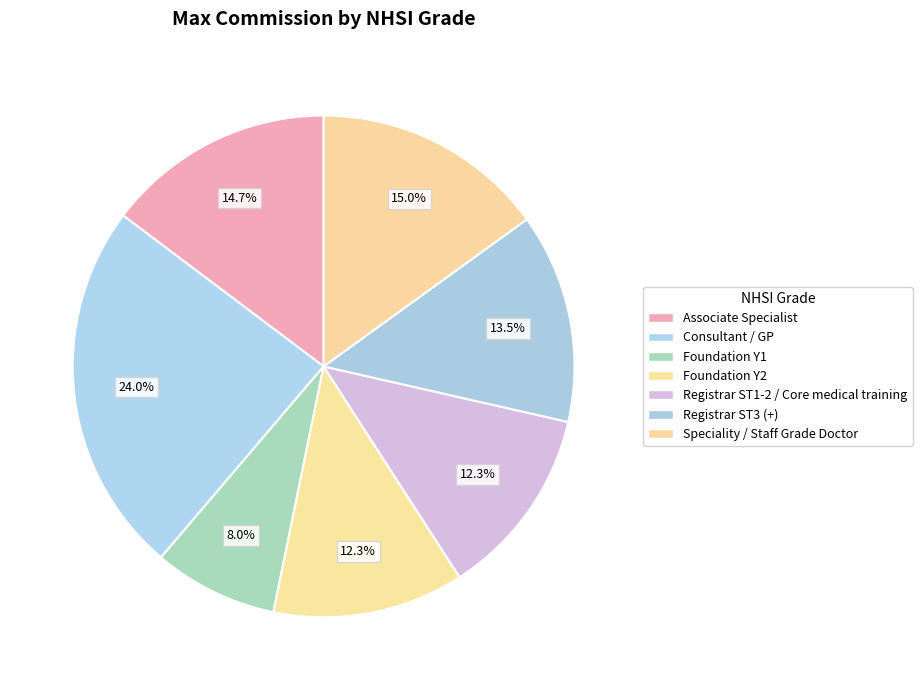

True or false: Associate Specialist accounts for 15% of the total.

True